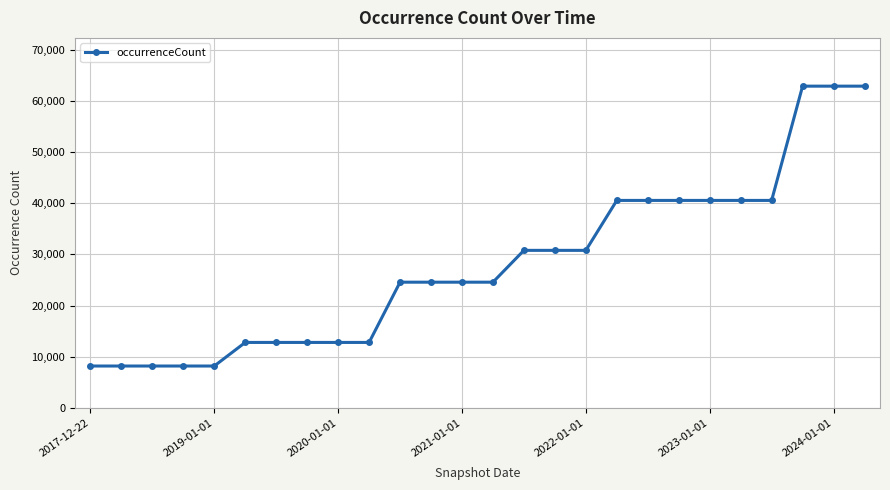

What is the difference between the maximum and minimum values?

54668